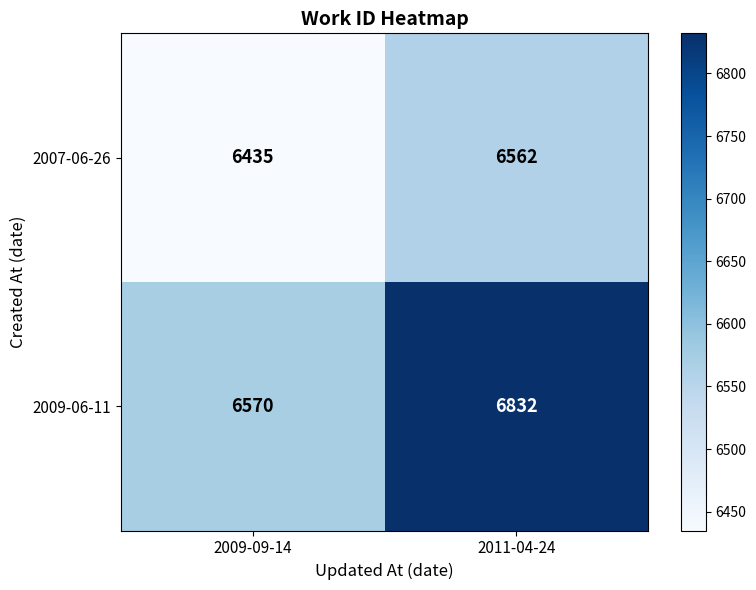

Which category has the lowest value across all series?

2009-09-14